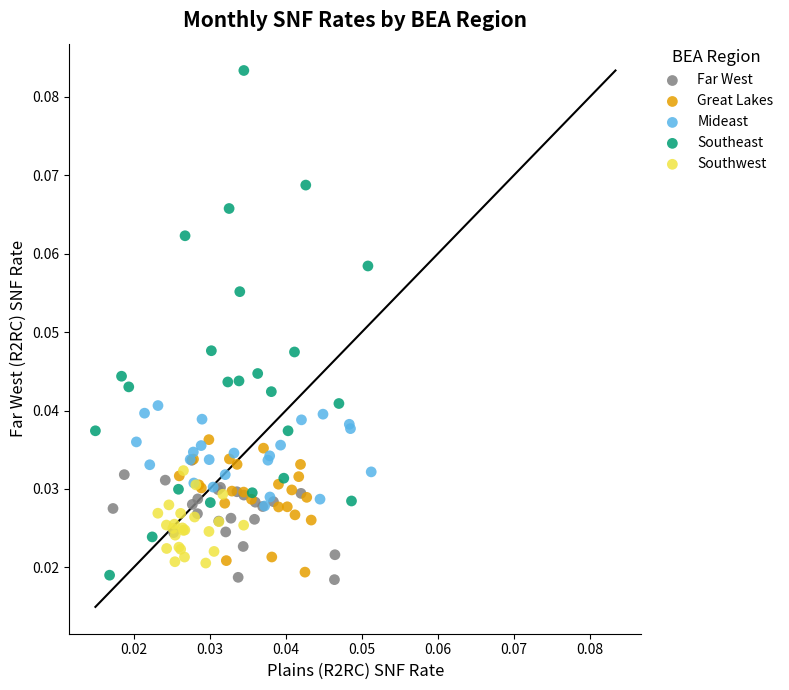

What are all the series names shown in the legend?

Far West, Great Lakes, Mideast, Southeast, Southwest